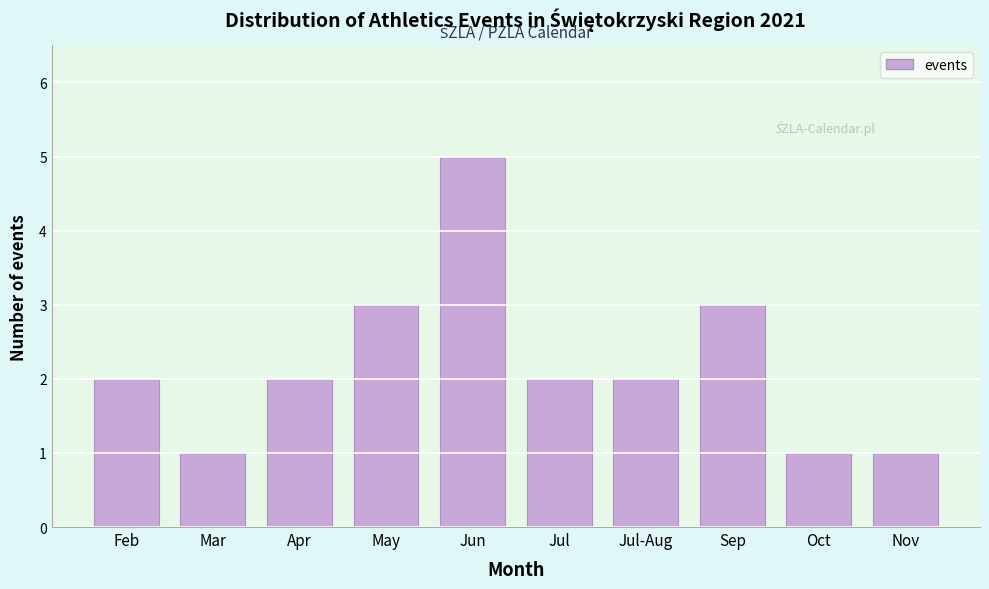

Reading right to left, extract all data points from this chart.

Nov=1	Oct=1	Sep=3	Jul-Aug=2	Jul=2	Jun=5	May=3	Apr=2	Mar=1	Feb=2